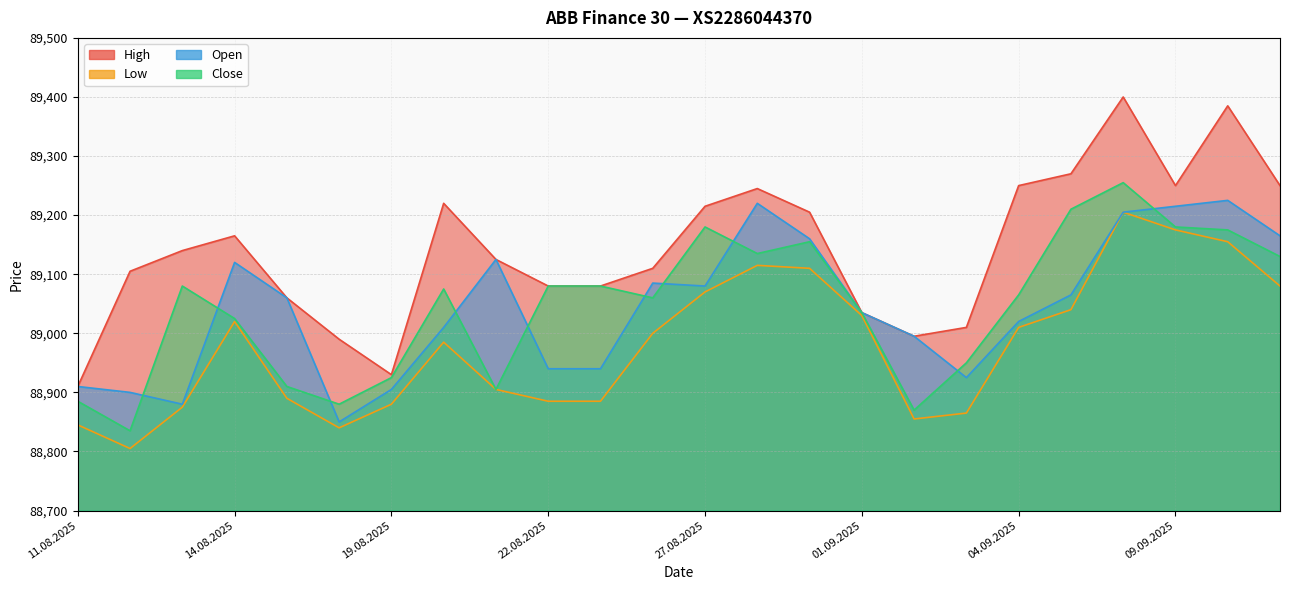

What is the difference between the maximum and minimum values in the Close series?

420